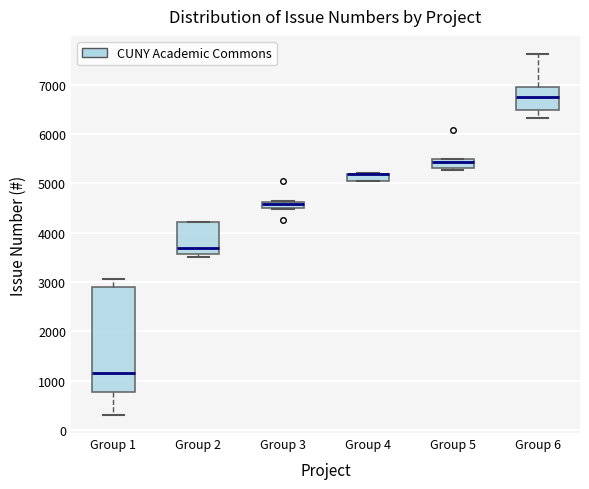

Where is the lower edge of the box for Group 5 on the y-axis? The values are not printed on the chart, so give them approximately, as read against the axis.

5300